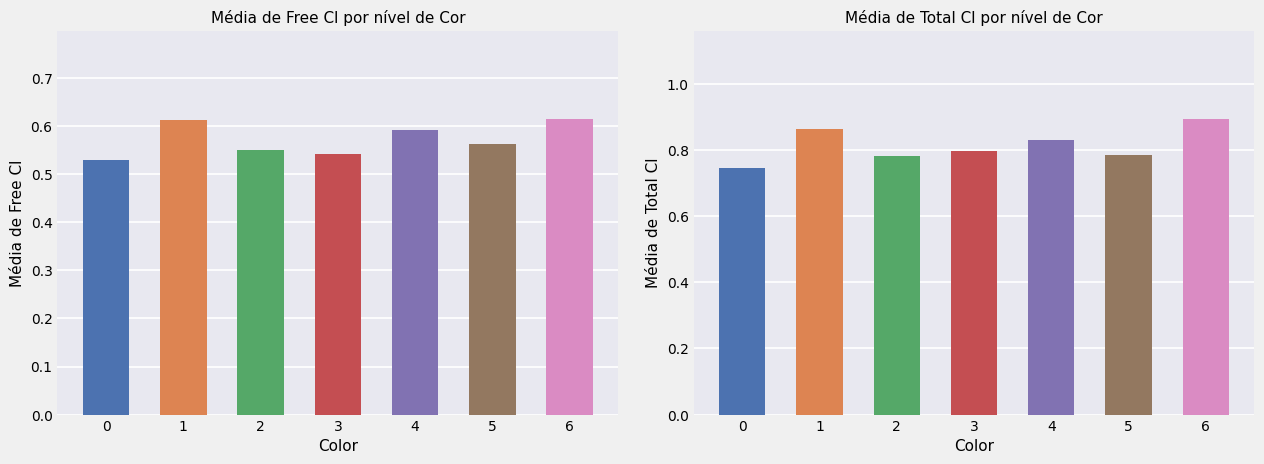

Reading right to left, extract all data points from this chart.

Free Cl: 6=0.6	5=0.6	4=0.6	3=0.5	2=0.6	1=0.6	0=0.5
Total Cl: 6=0.9	5=0.8	4=0.8	3=0.8	2=0.8	1=0.9	0=0.7